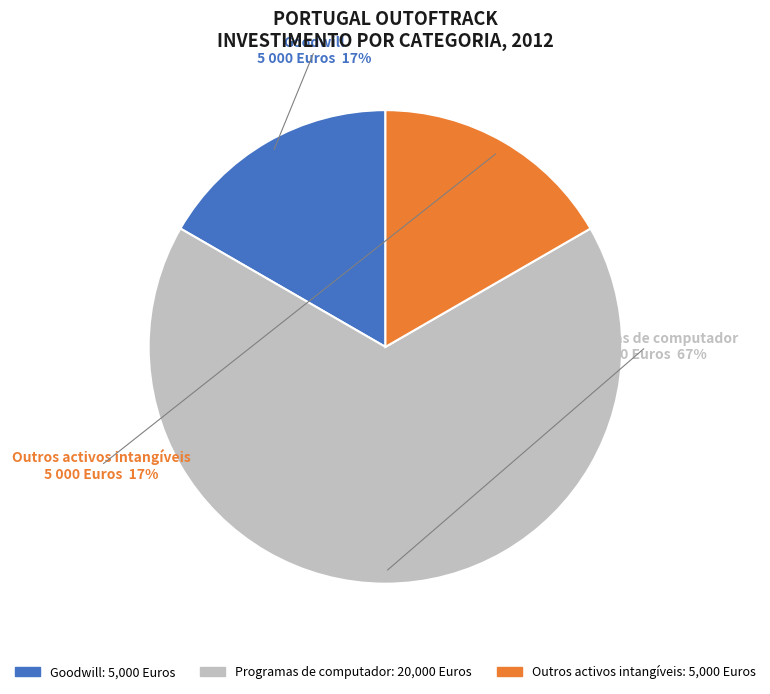

How many slices are in this pie chart?

3